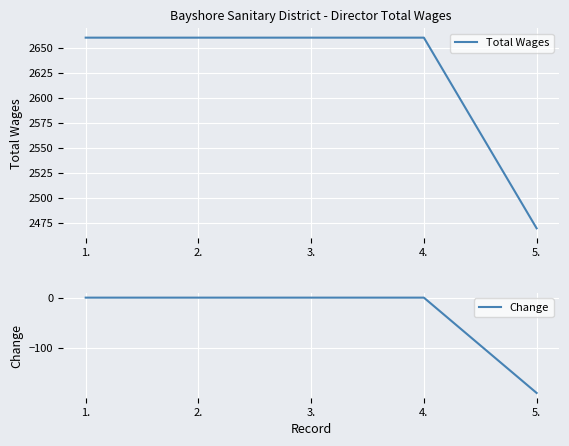

Rank the series by their average value, from highest to lowest.

Total Wages, Change